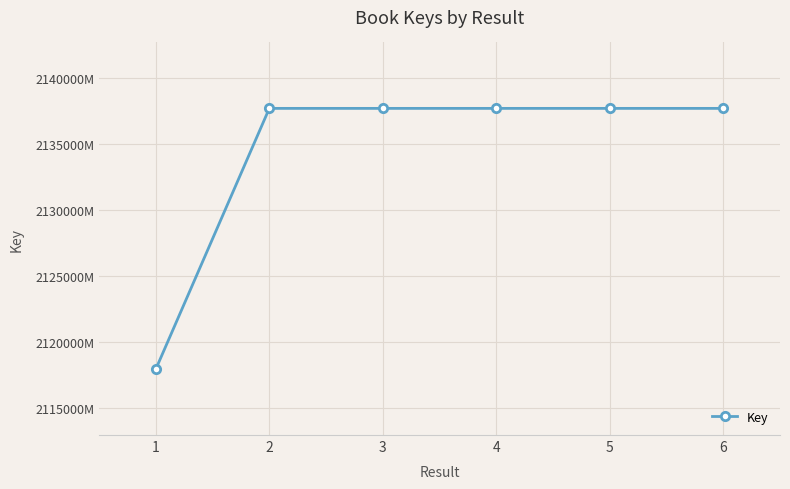

At which category does the chart reach its peak across all series?

5